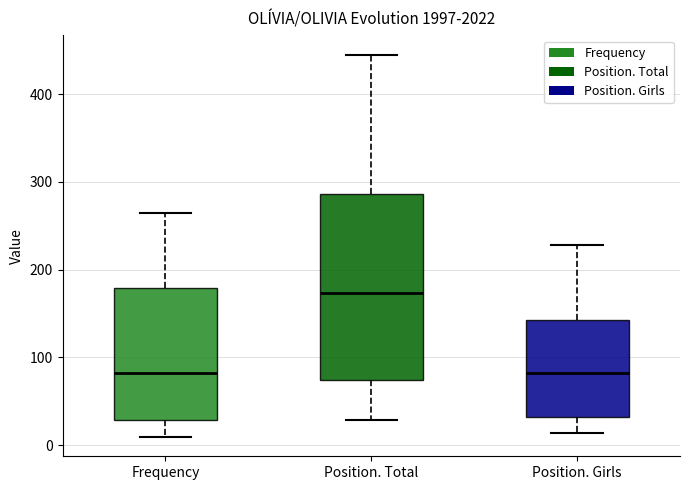

Reading left to right, read every box against the y-axis: the position of its median line, the range the box covers, and the ends of its whiskers. The values are not printed on the chart, so give them approximately, as read against the axis.

Frequency: median 80, box 30 to 180, whiskers 10 to 260
Position. Total: median 170, box 70 to 290, whiskers 30 to 450
Position. Girls: median 80, box 30 to 140, whiskers 10 to 230